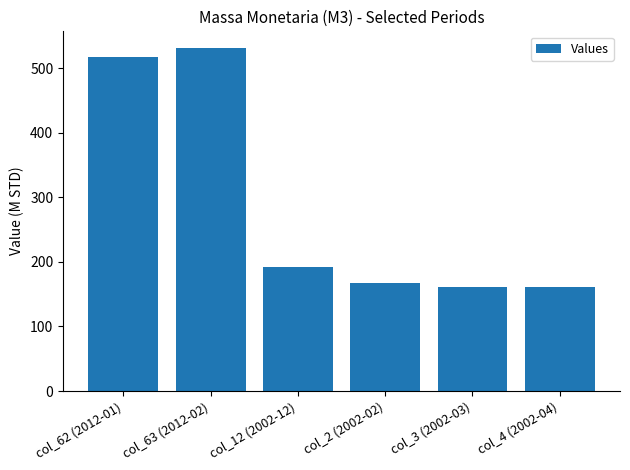

What is the value of the 3rd bar from the left?

191.9